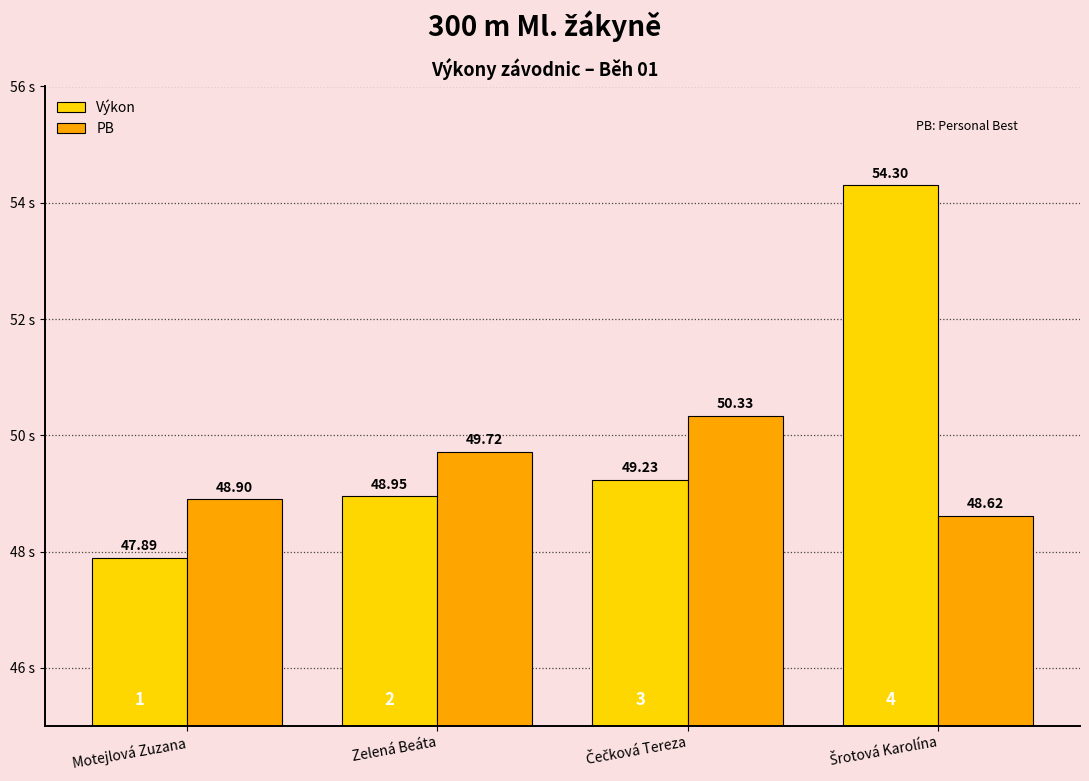

At which label does PB first exceed 49?

Zelená Beáta